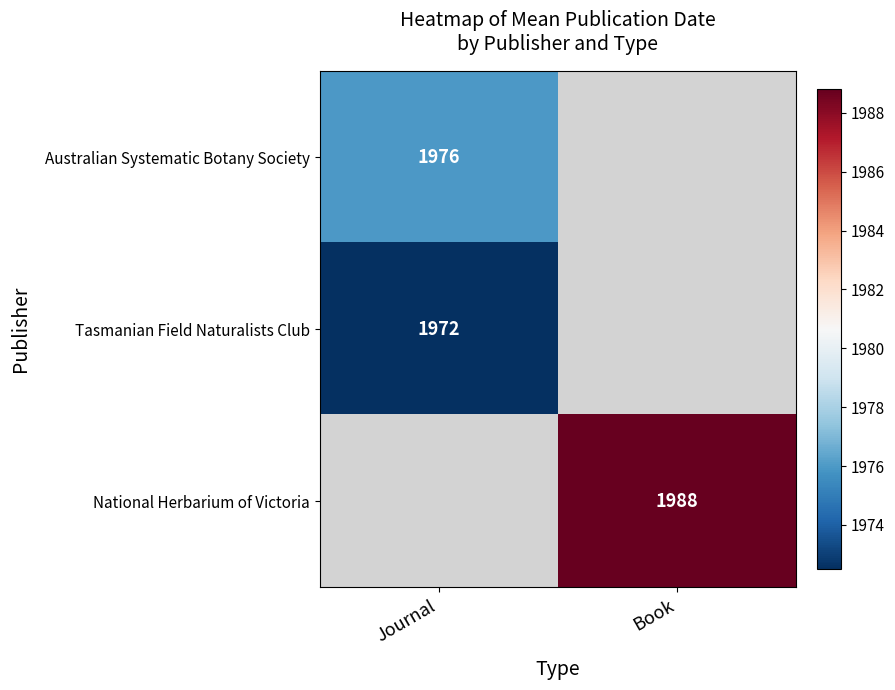

At how many categories does at least one series exceed 1976?

1